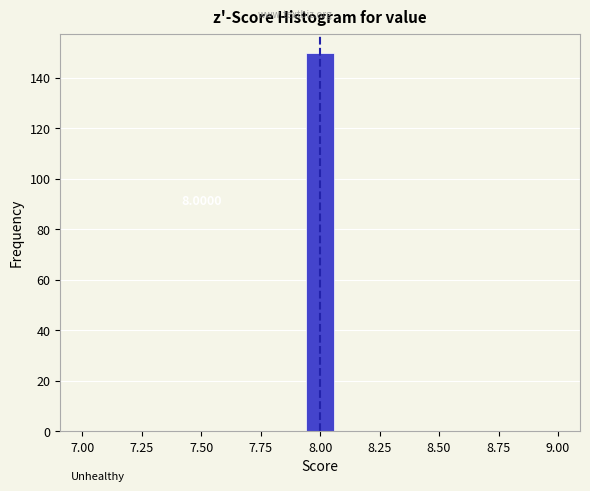

Around what value on the x-axis is the tallest bar? Give the approximate position of its centre, as read against the axis.

8.00